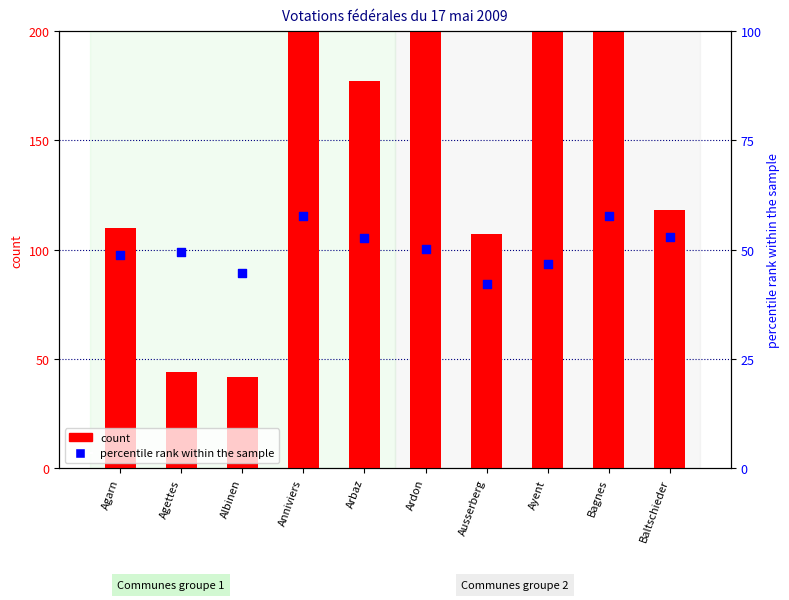

Which series reaches the maximum Y coordinate?

count